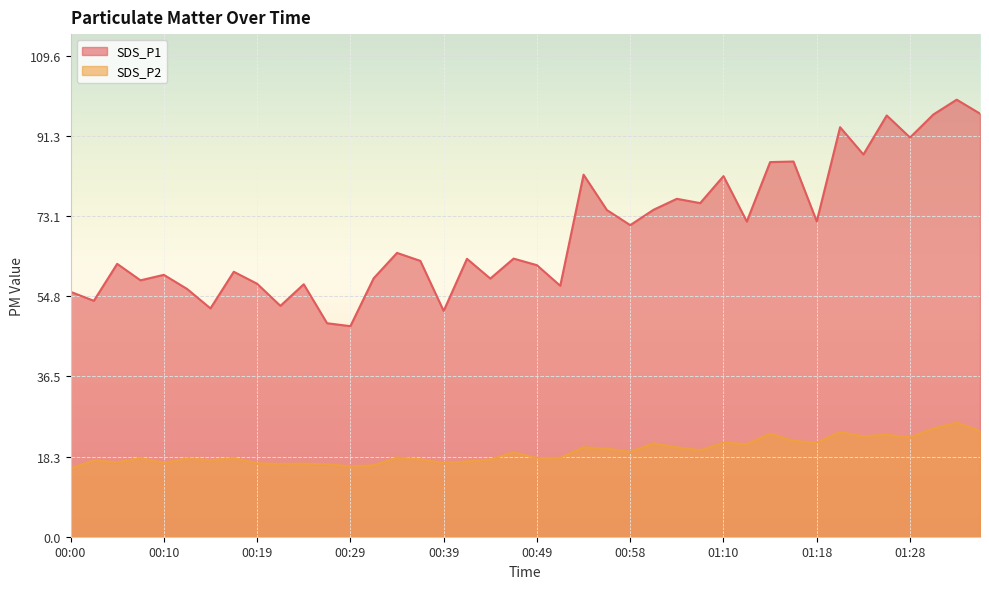

What is the label of the 5th point from the right?

01:26